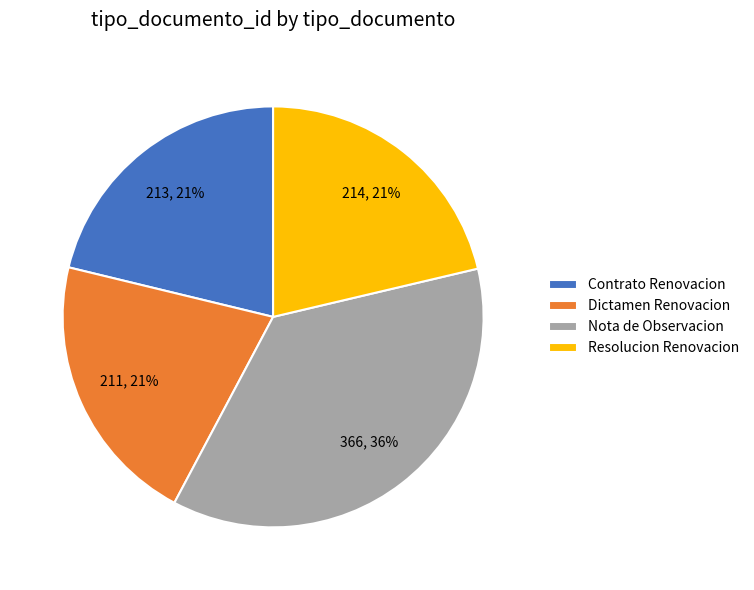

How many segments does this pie chart have?

4